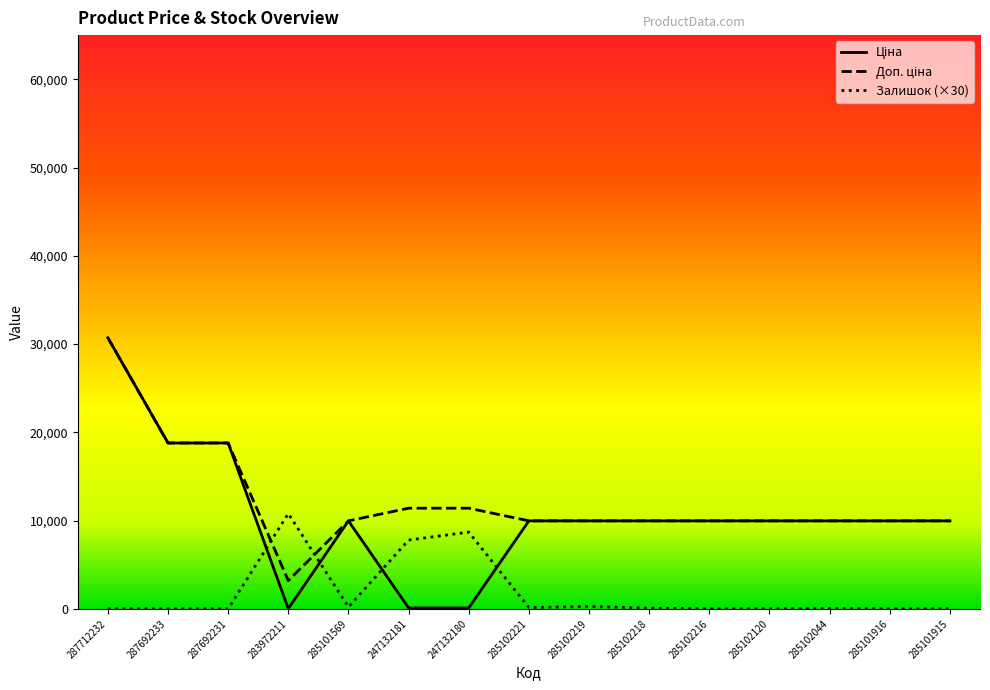

What is the total value across all series at 285102221?

20100.0